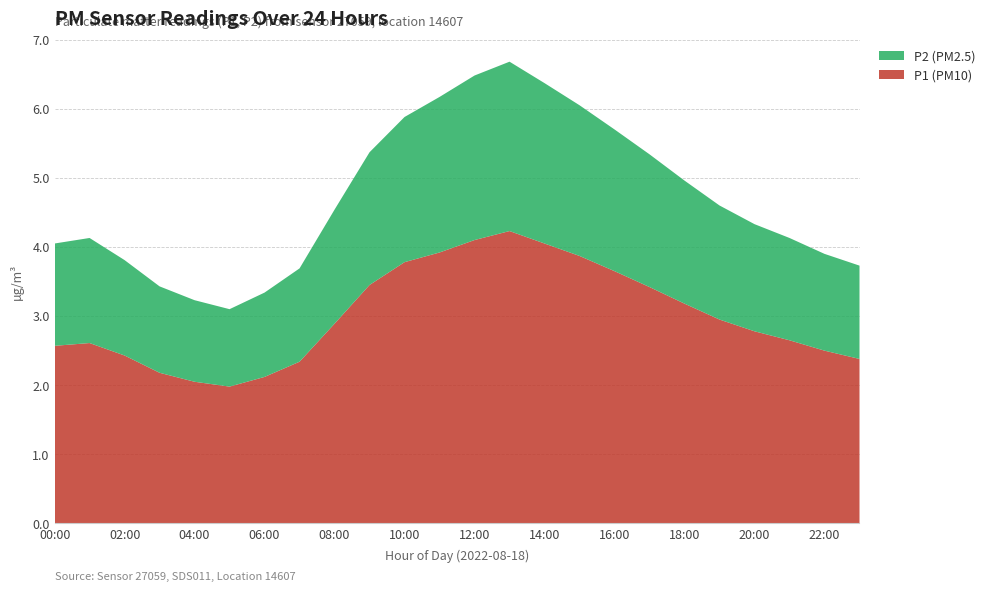

Reading right to left, transcribe all the data shown in this chart.

P1: 2.4	2.5	2.6	2.8	3.0	3.2	3.4	3.6	3.9	4.0	4.2	4.1	3.9	3.8	3.5	2.9	2.3	2.1	2.0	2.0	2.2	2.4	2.6	2.6
P2: 1.4	1.4	1.5	1.6	1.6	1.8	1.9	2.0	2.2	2.3	2.5	2.4	2.2	2.1	1.9	1.6	1.4	1.2	1.1	1.2	1.2	1.4	1.5	1.5